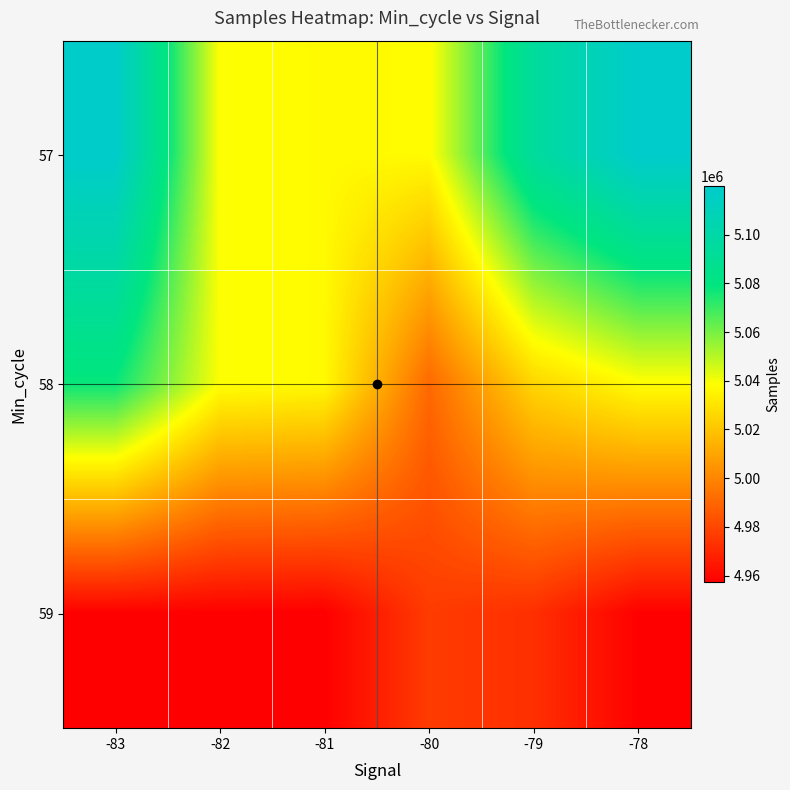

Which series has the largest total across all categories?

57